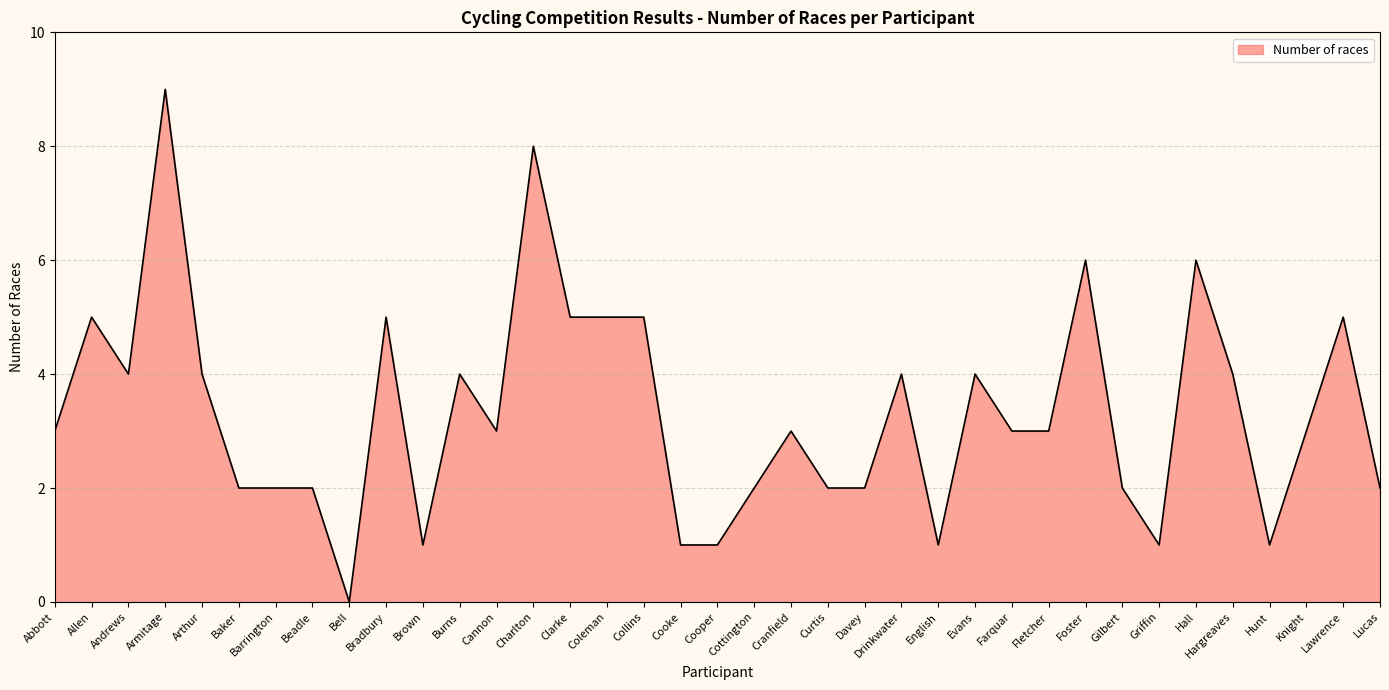

Does the chart display data point markers on the line(s)?

No